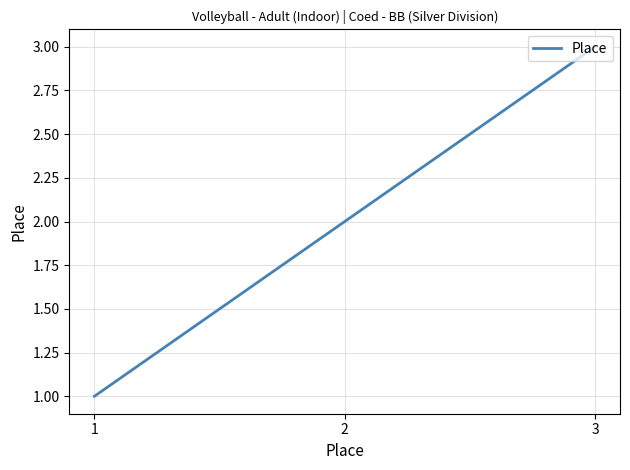

How many series are shown in this chart?

1